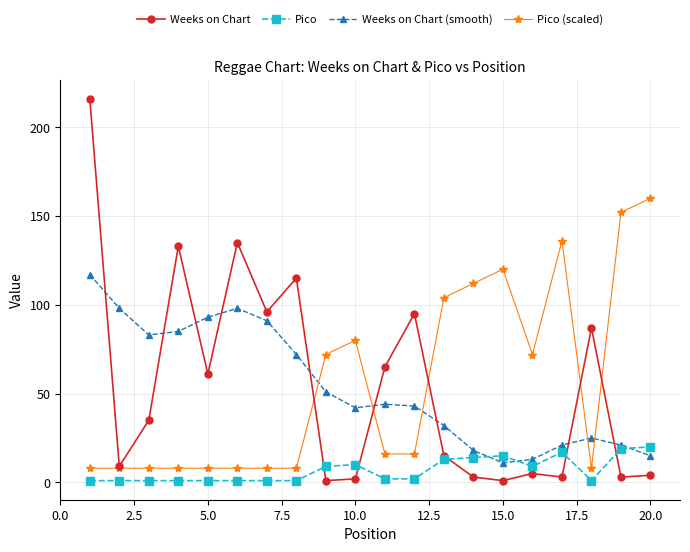

Which series has the widest spread of values?

Weeks on Chart